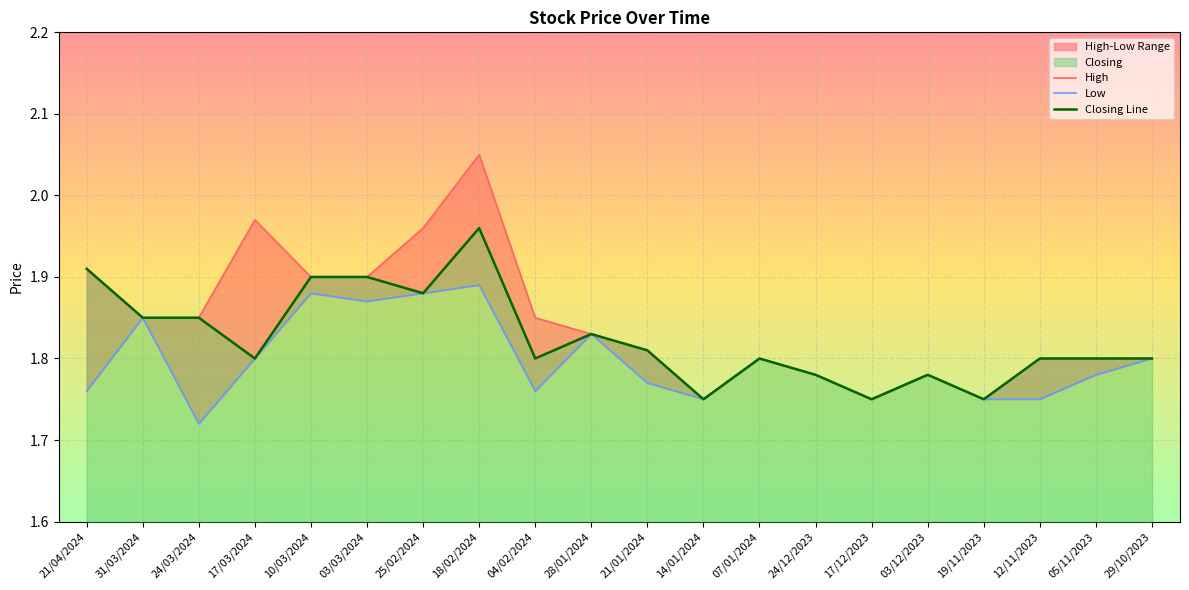

Which category has the highest value across all series?

18/02/2024